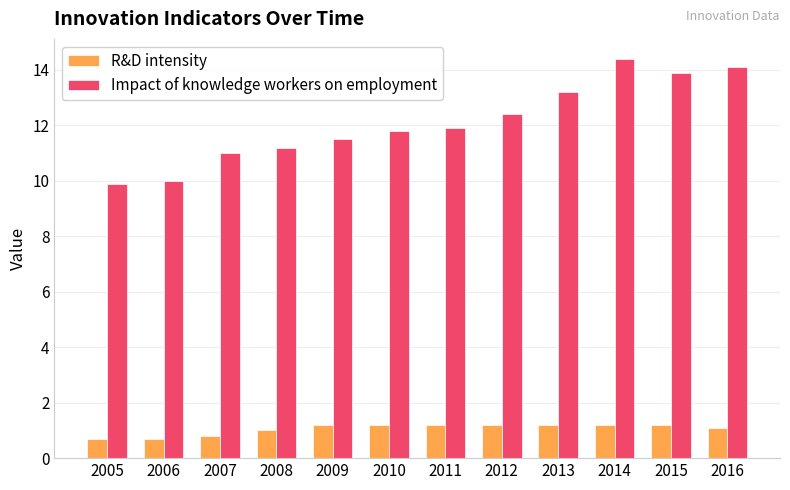

Is the value of Impact of knowledge workers on employment at 2006 greater than the value of R&D intensity at 2015?

Yes